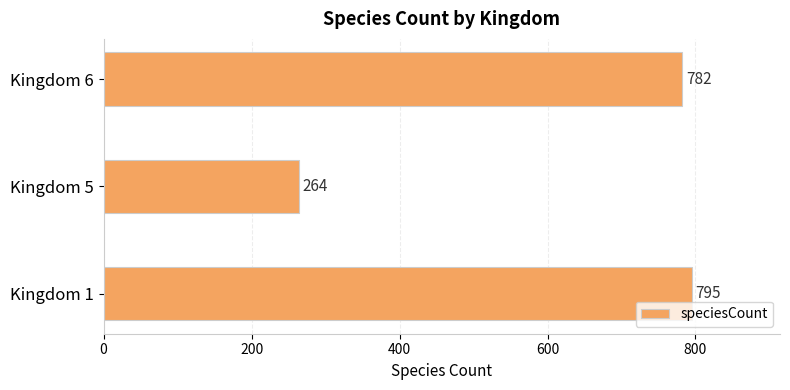

At which label is the value closest to 529?

Kingdom 6